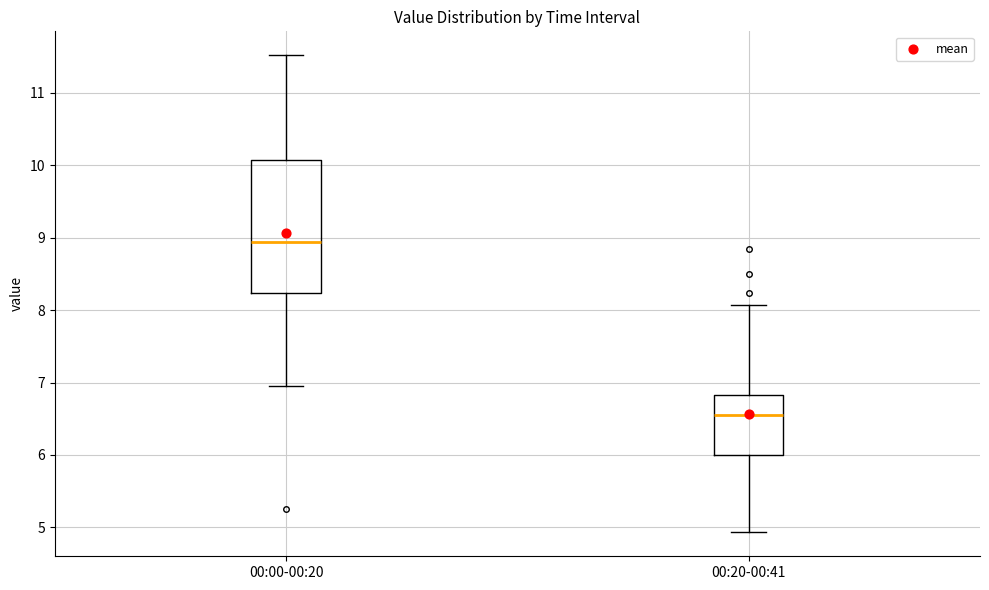

Reading left to right, read every box against the y-axis: the position of its median line, the range the box covers, and the ends of its whiskers. The values are not printed on the chart, so give them approximately, as read against the axis.

00:00-00:20: median 8.9, box 8.2 to 10.1, whiskers 7.0 to 11.5
00:20-00:41: median 6.6, box 6.0 to 6.8, whiskers 4.9 to 8.1